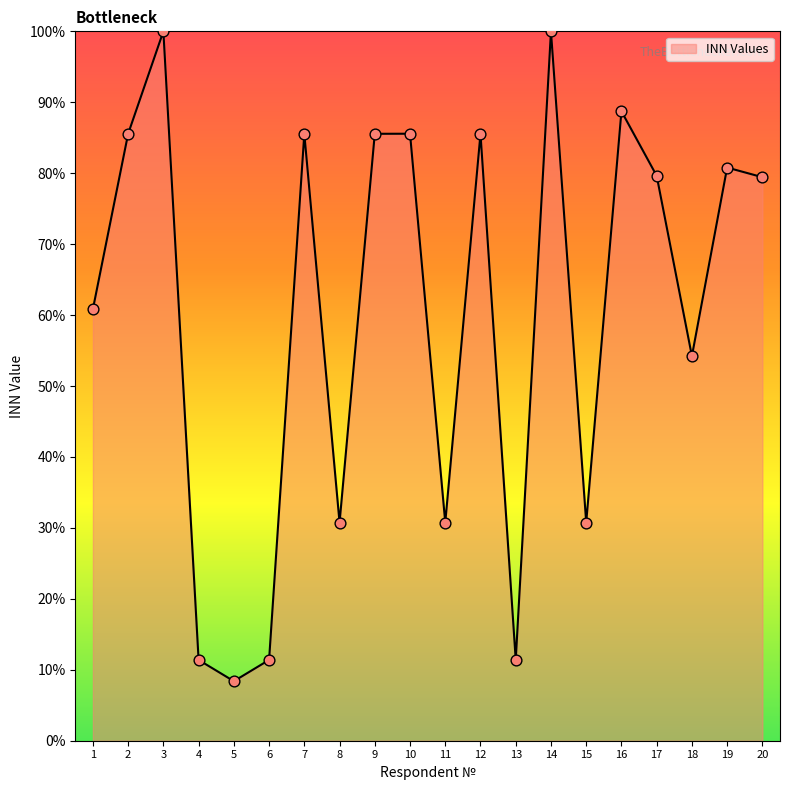

Between 19 and 12, which is larger?

12